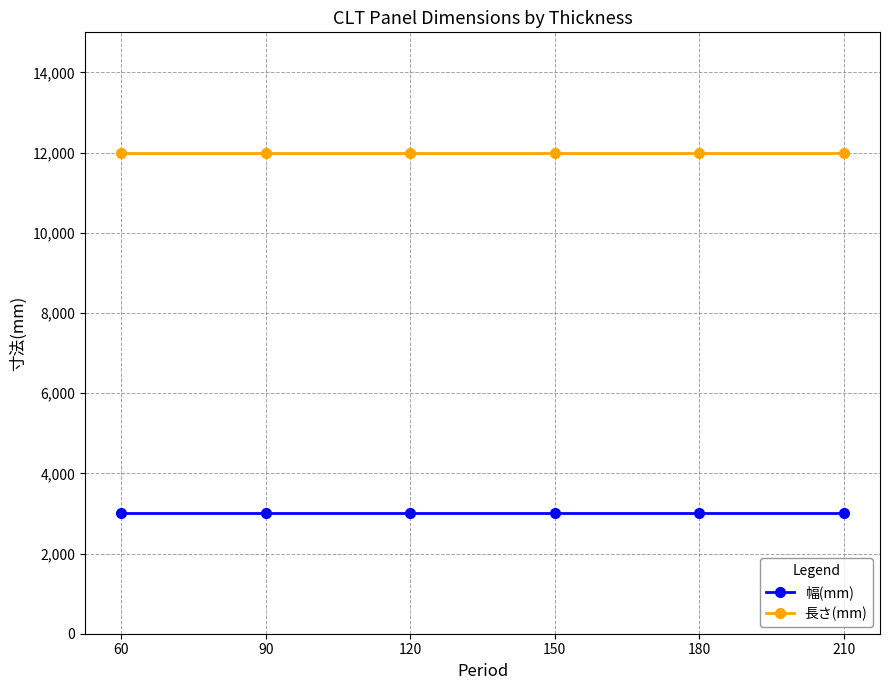

What is the difference between the highest and lowest values at 180?

9000